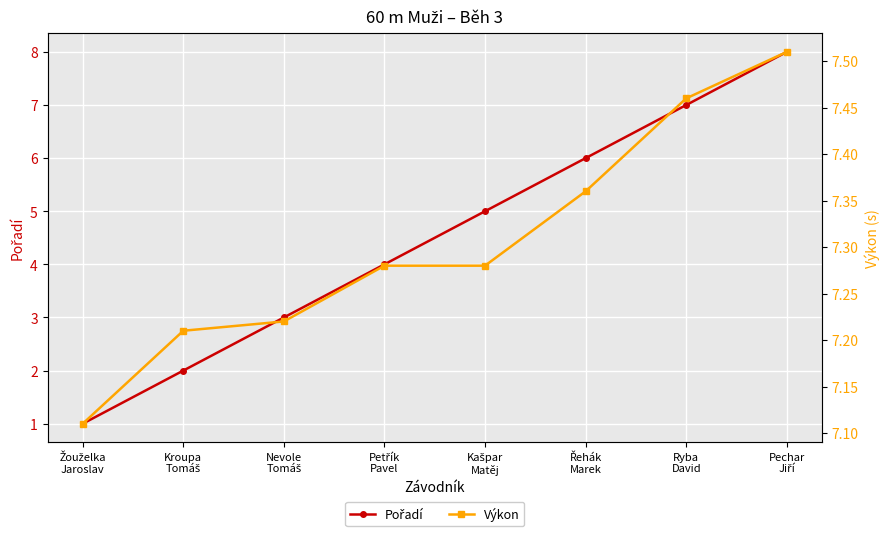

How many lines are shown in the chart?

2